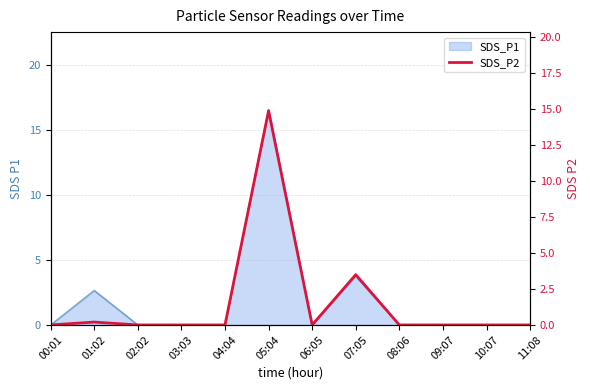

Where is the data nearest to the value 7?

07:05